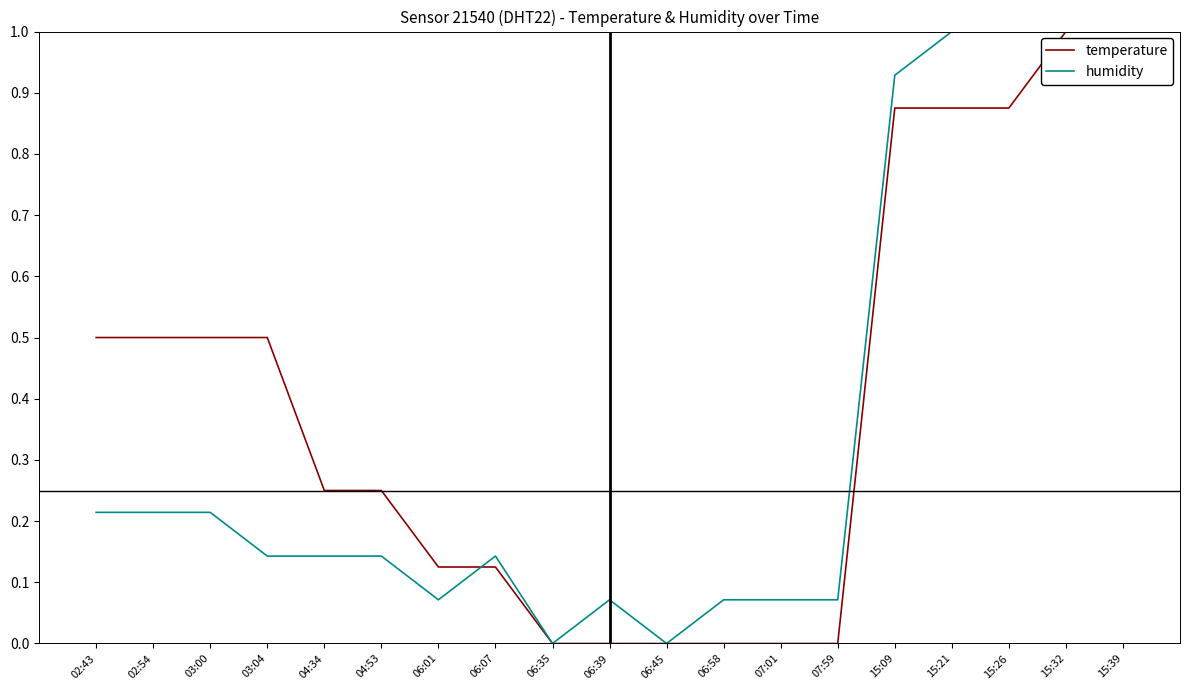

Is the value of humidity at 07:01 greater than the value of temperature at 15:32?

No